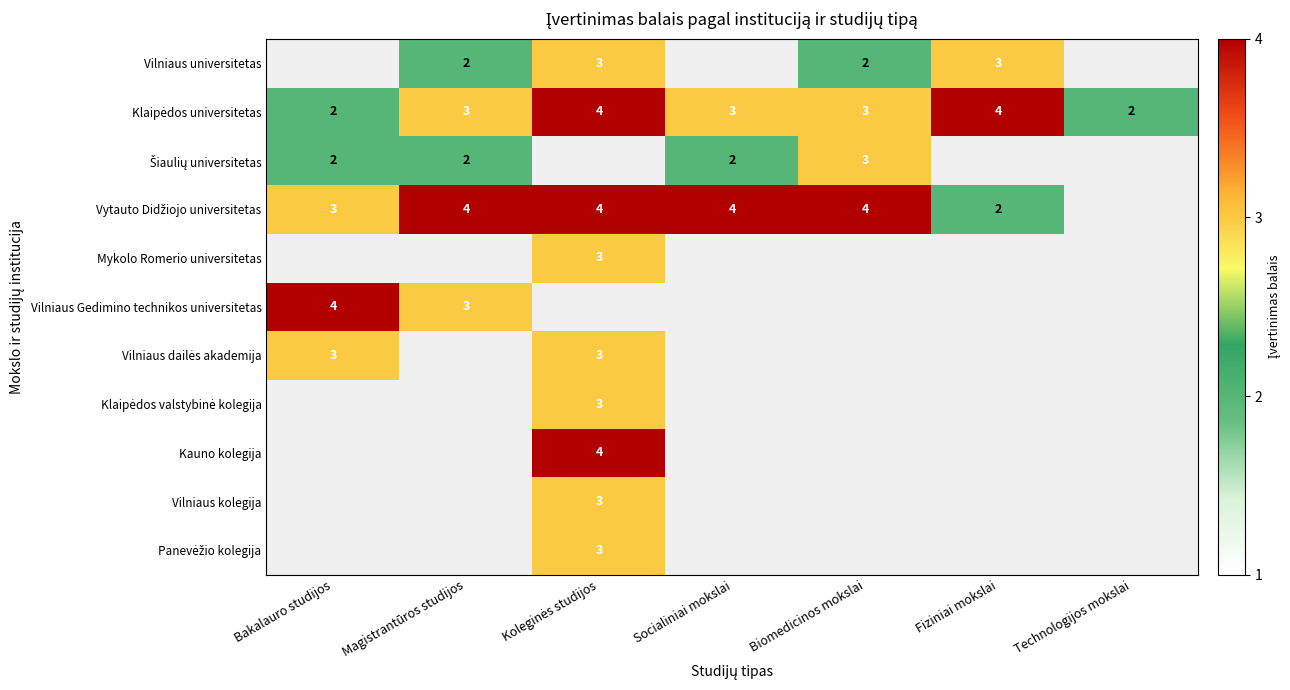

The value of Vilniaus universitetas at Biomedicinos mokslai is 2. True or false?

True